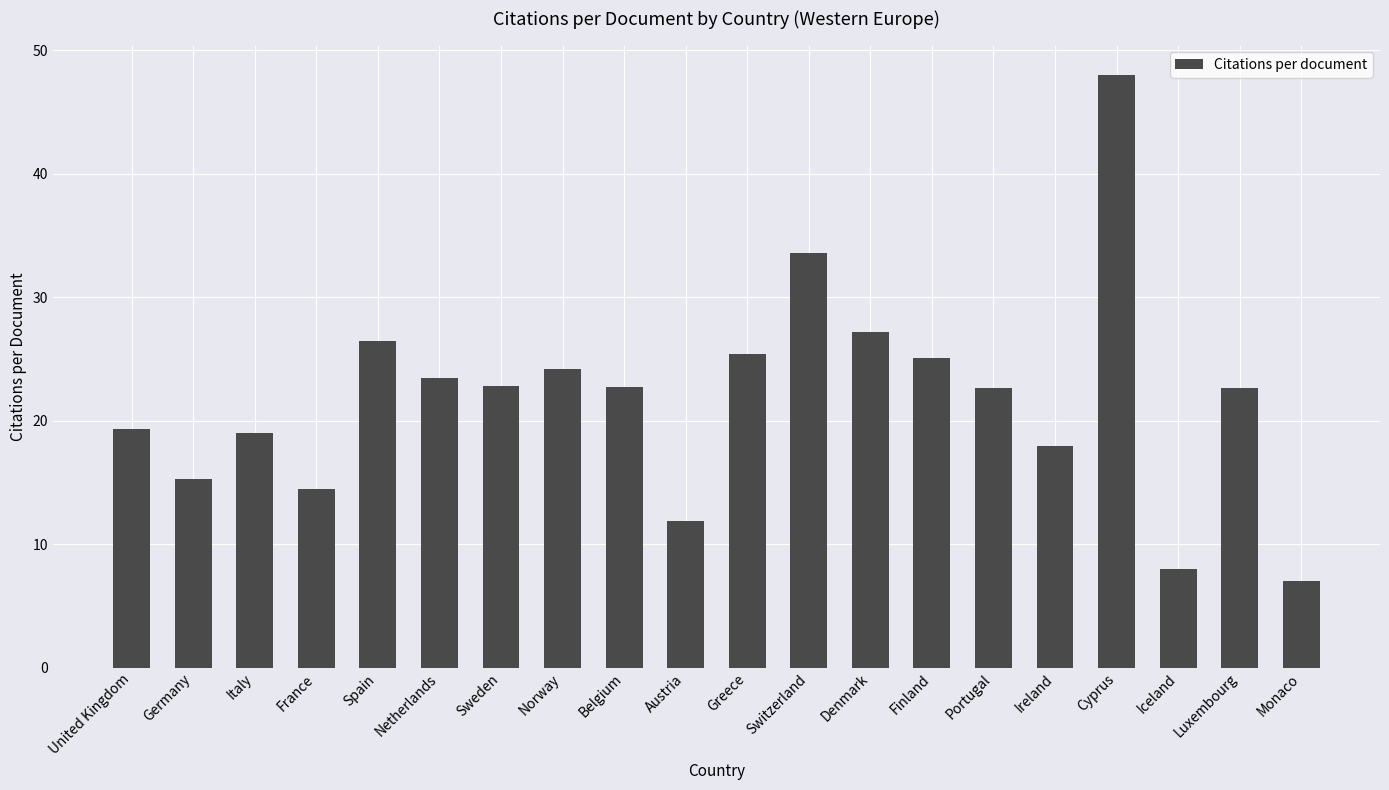

What is the smallest value displayed?

7.0